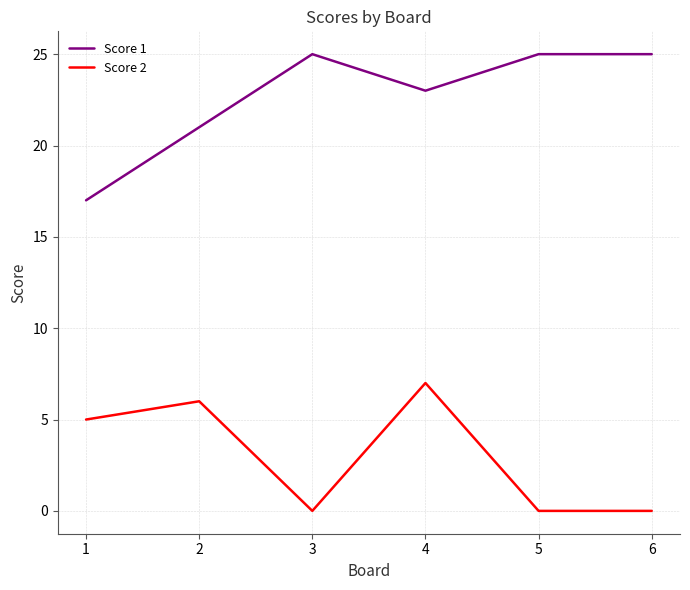

What is the maximum value for Score 2?

7